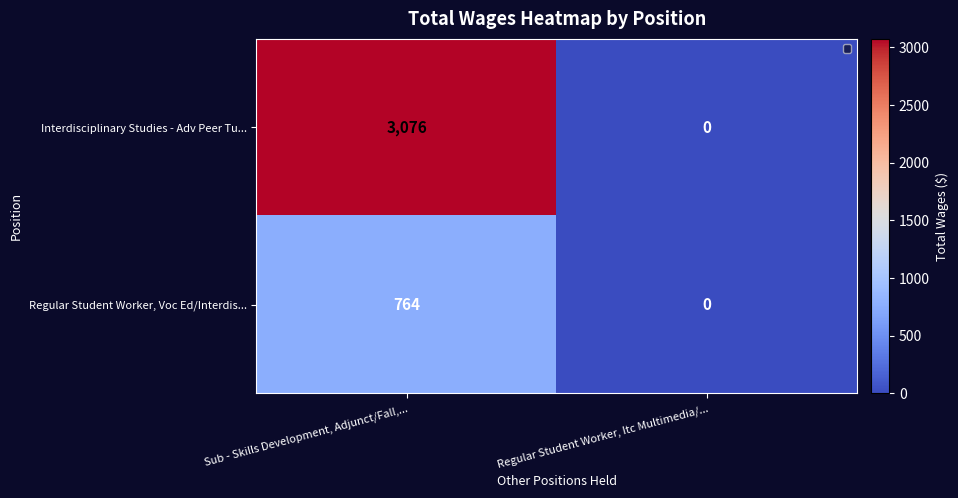

What is the sum of all Regular Student Worker, Voc Ed/Interdis... values?

764